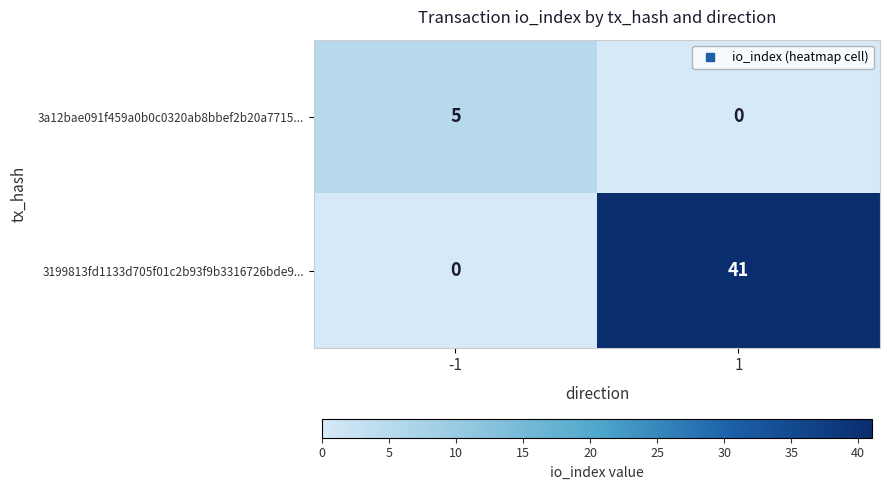

What is the maximum value shown in the chart?

41